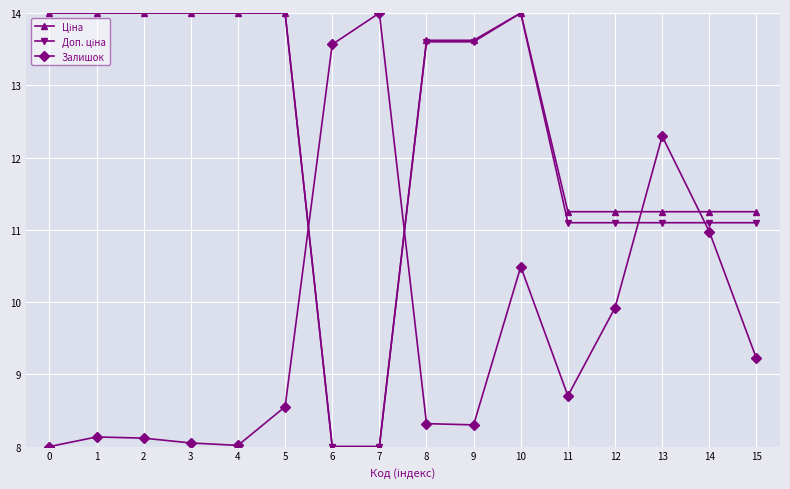

What is the lowest value of the Залишок series?

8.0